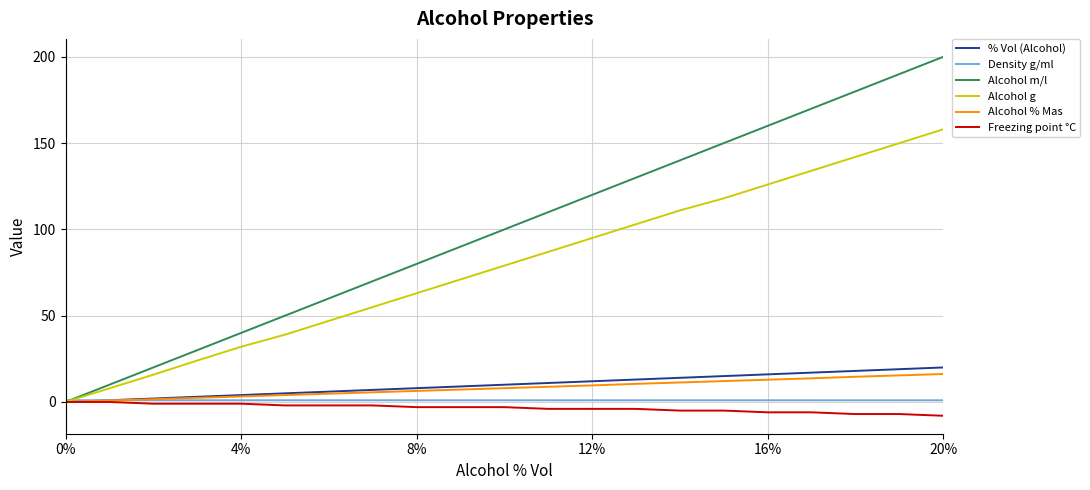

What is the difference between the maximum and minimum values in the Alcohol g series?

158.0